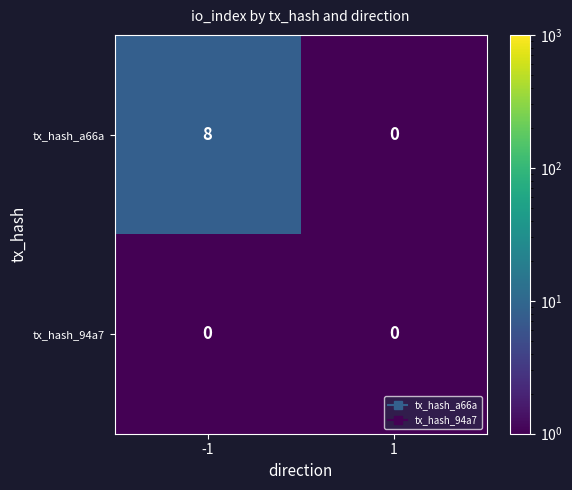

What is the difference between the maximum and minimum values in the tx_hash_a66a series?

8